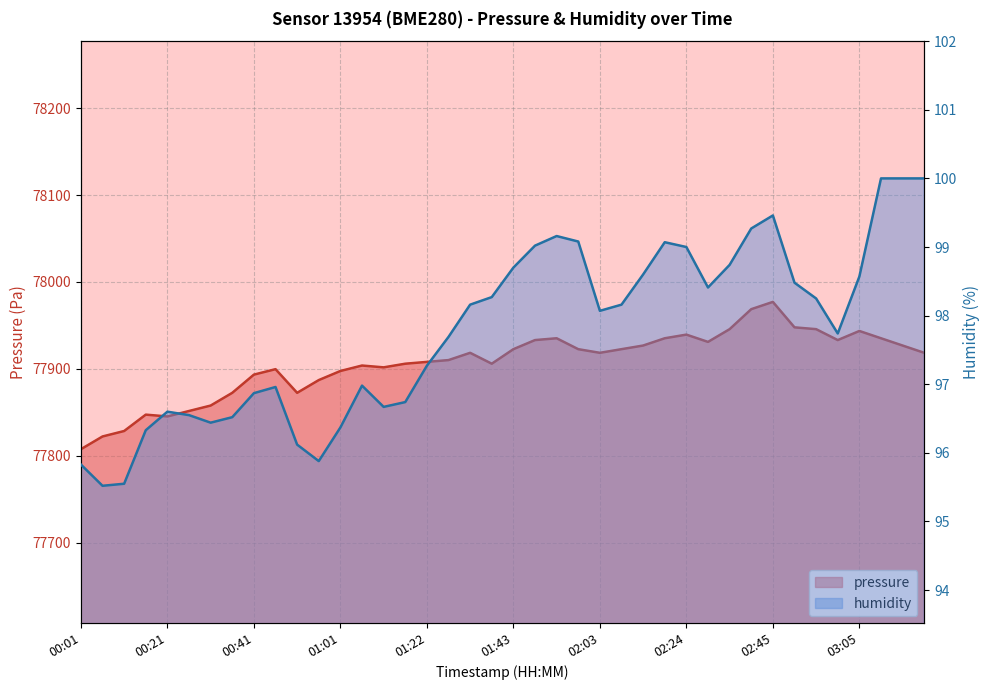

What is the difference between the humidity values at 00:01 and 01:53?

3.3